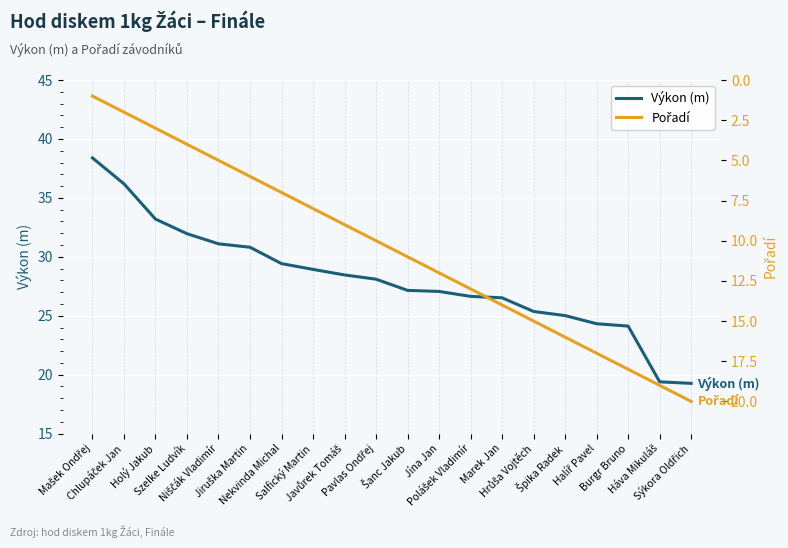

Which series has the largest range (max minus min)?

Výkon (m)